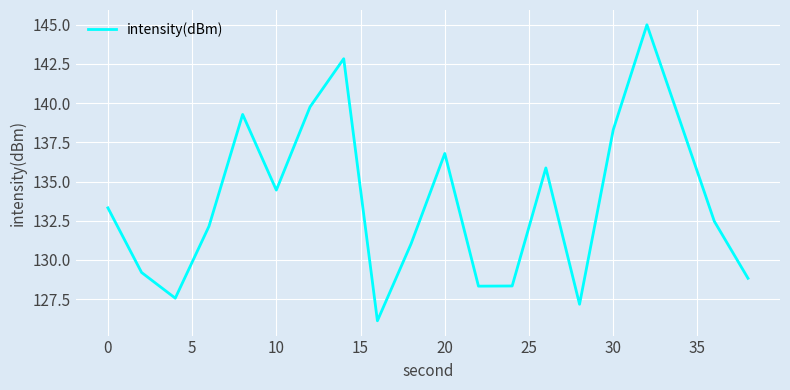

What is the smallest value displayed?

126.1